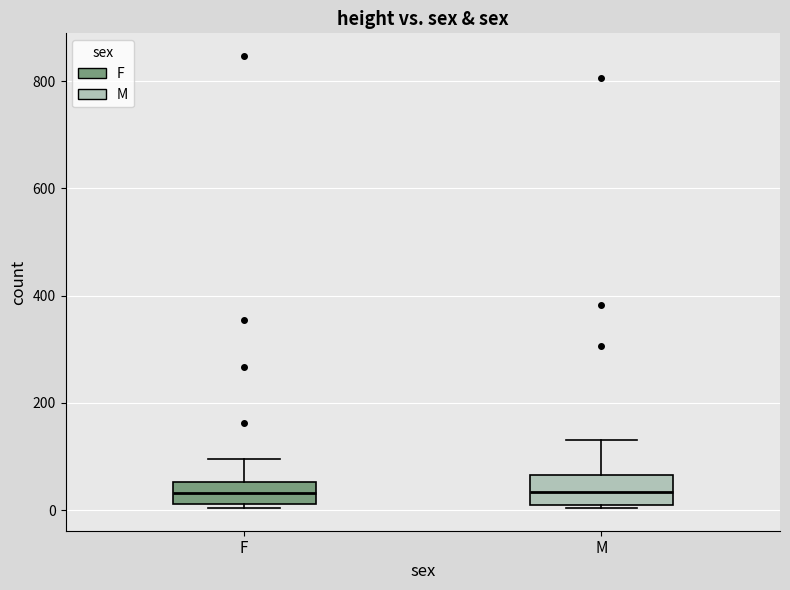

Reading left to right, transcribe this box plot: for each box, give where its median line is, the range the box spans, and where its two whiskers end, as read against the y-axis. The values are not printed on the chart, so give them approximately, as read against the axis.

F: median 40, box 20 to 60, whiskers 0 to 100
M: median 40, box 0 to 60, whiskers 0 to 140